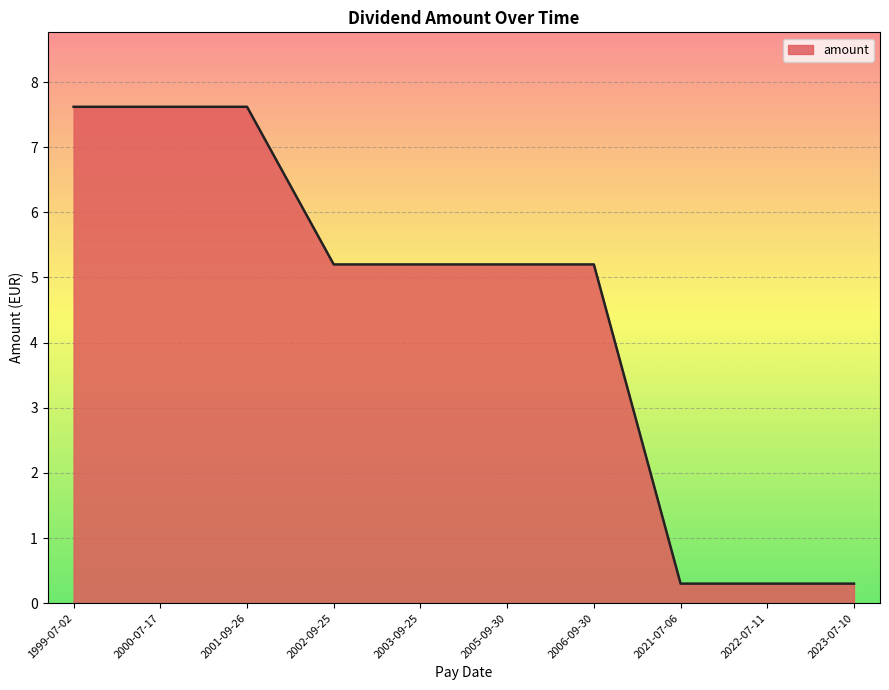

What is the ratio of the value at 2005-09-30 to the value at 2002-09-25?

1.0